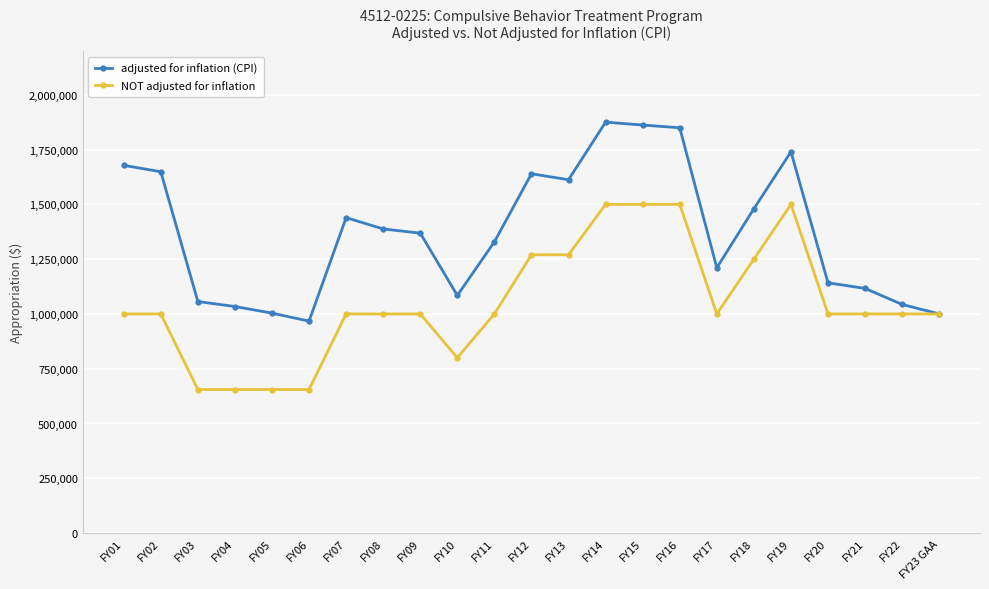

How many data points in NOT adjusted for inflation are less than 1000000?

5